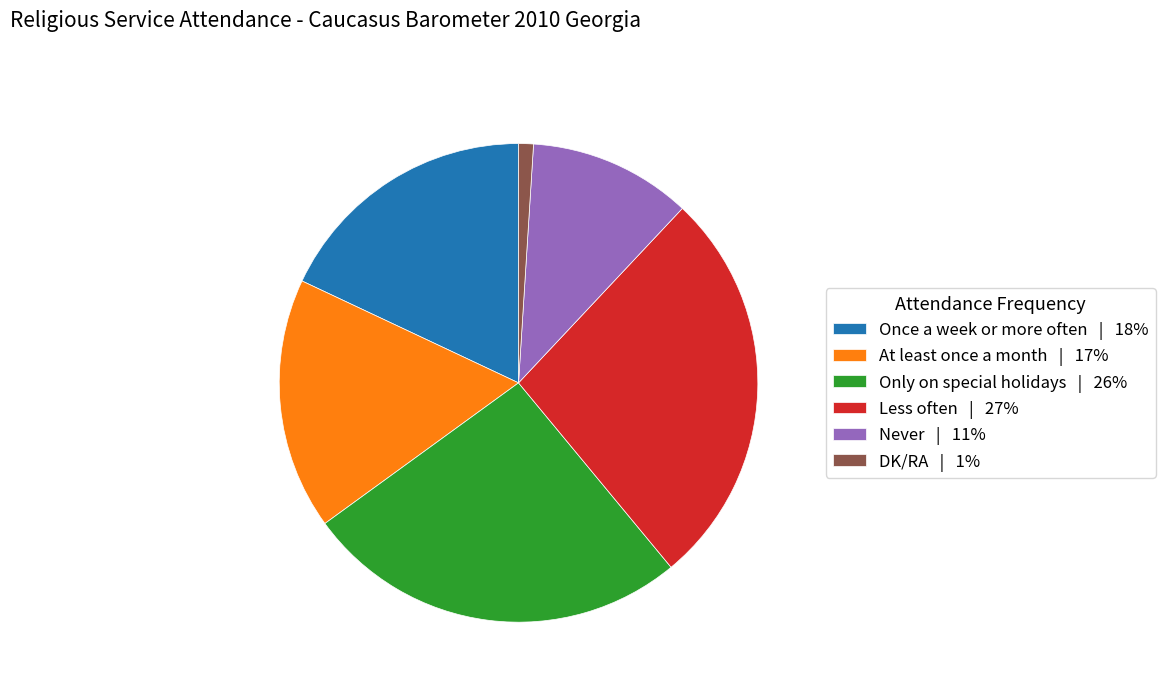

What is the ratio of the value at Less often to the value at Never?

2.5